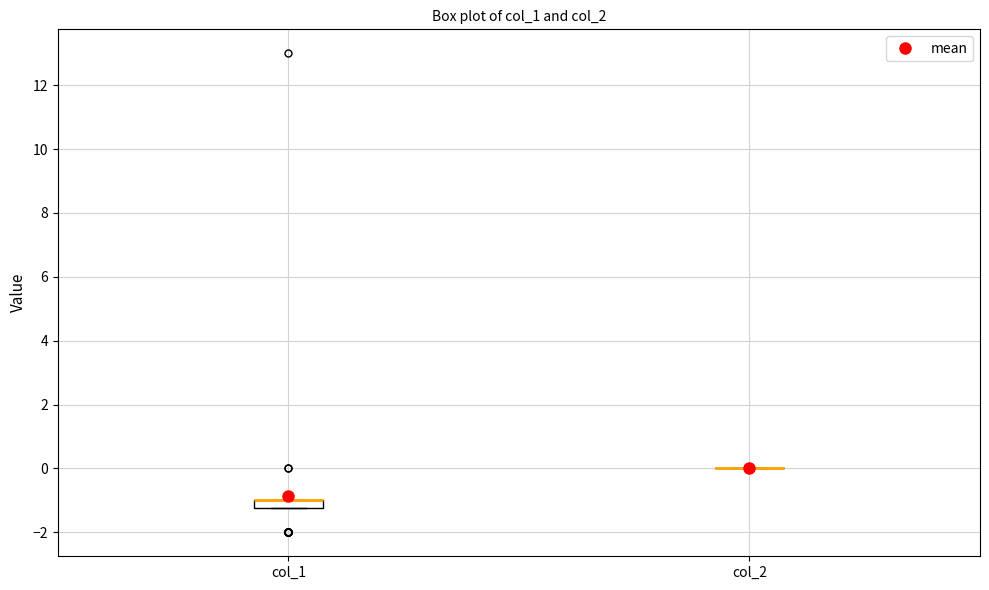

Which box is the tallest, from its lower edge to its upper edge?

col_1